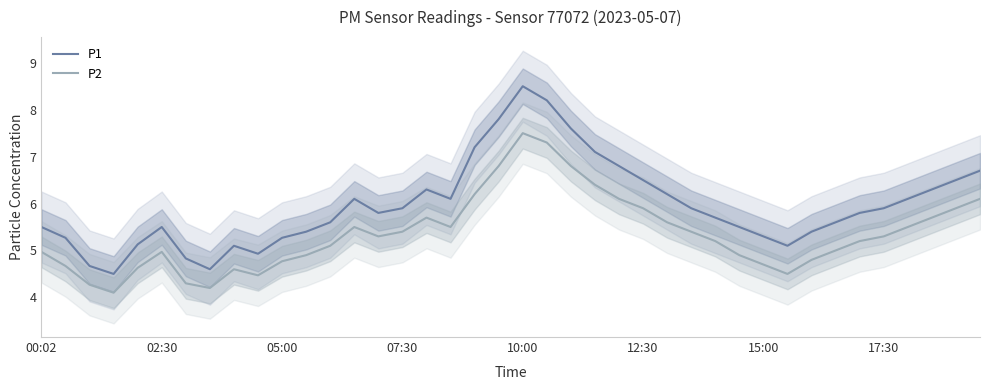

How many interior local valleys does the P2 series have?

6